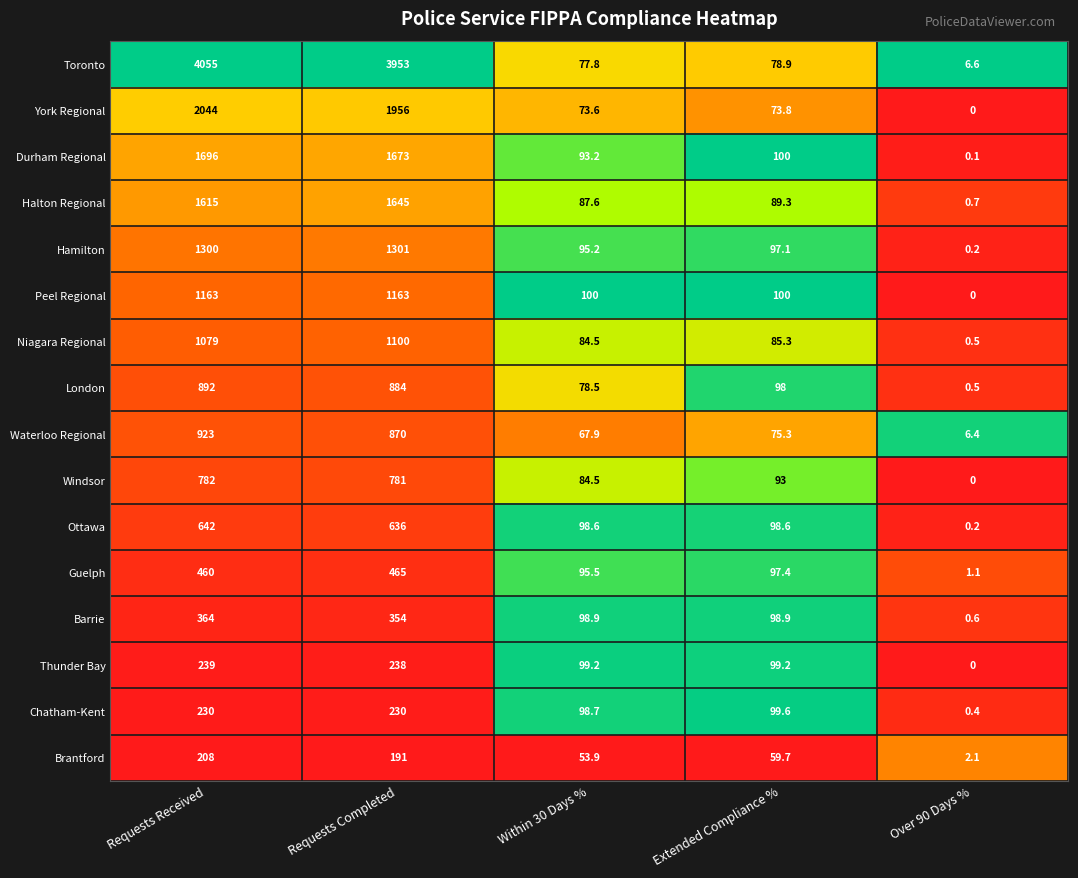

Count the number of data series in this chart.

16